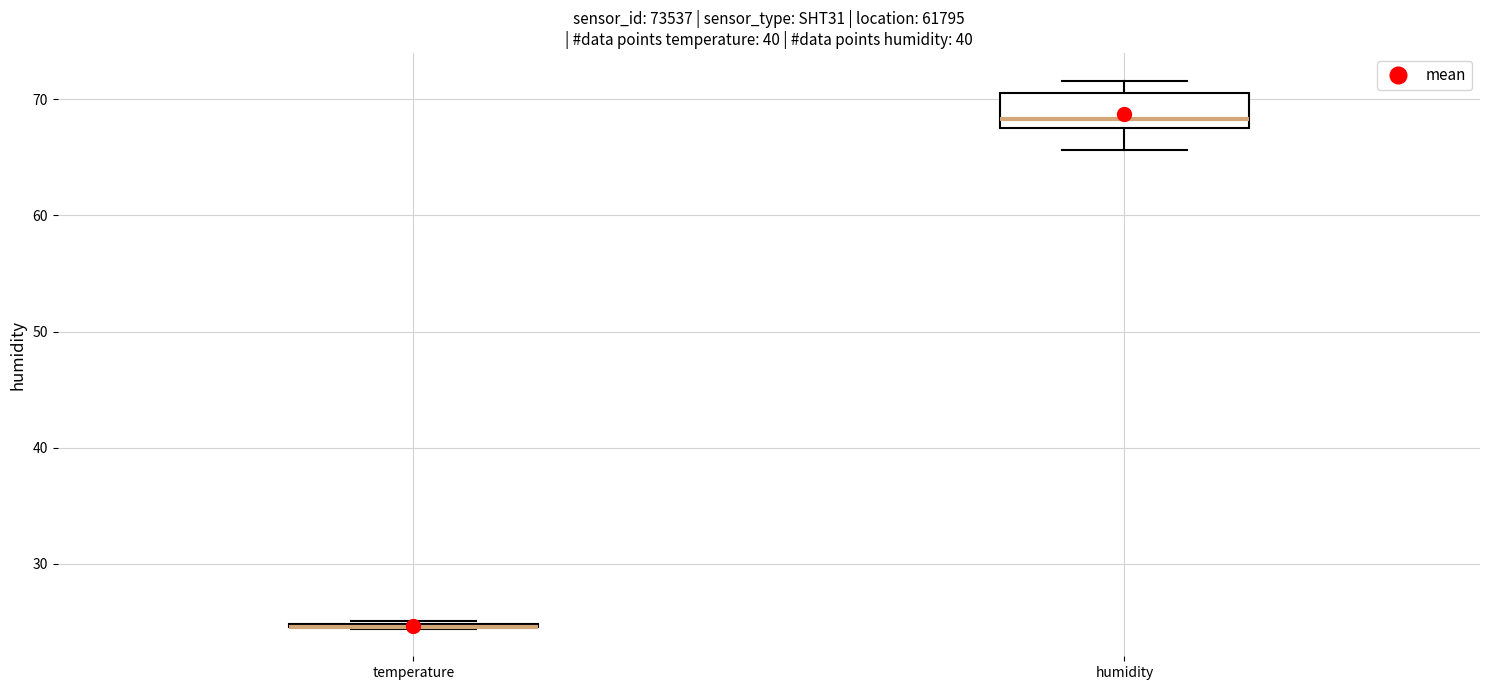

Reading left to right, read every box against the y-axis: the position of its median line, the range the box covers, and the ends of its whiskers. The values are not printed on the chart, so give them approximately, as read against the axis.

temperature: box collapsed to a line at 25, whiskers 24 to 25
humidity: median 68 (just above the box's lower edge), box 68 to 71, whiskers 66 to 72